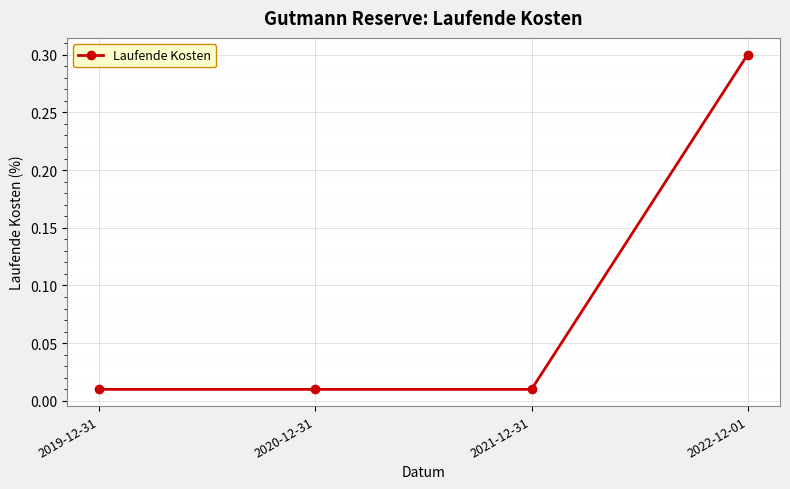

What is the approximate value at 2022-12-01?

0.3